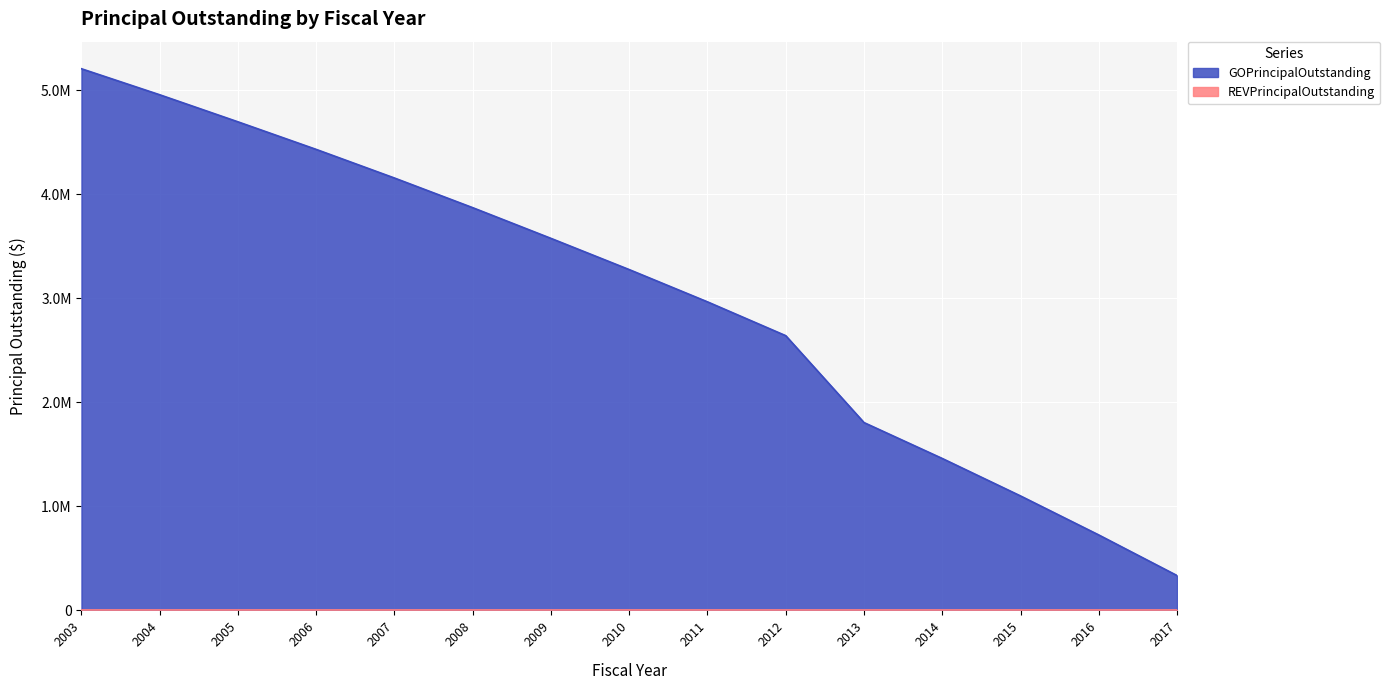

What is the sum of all values?

45190000